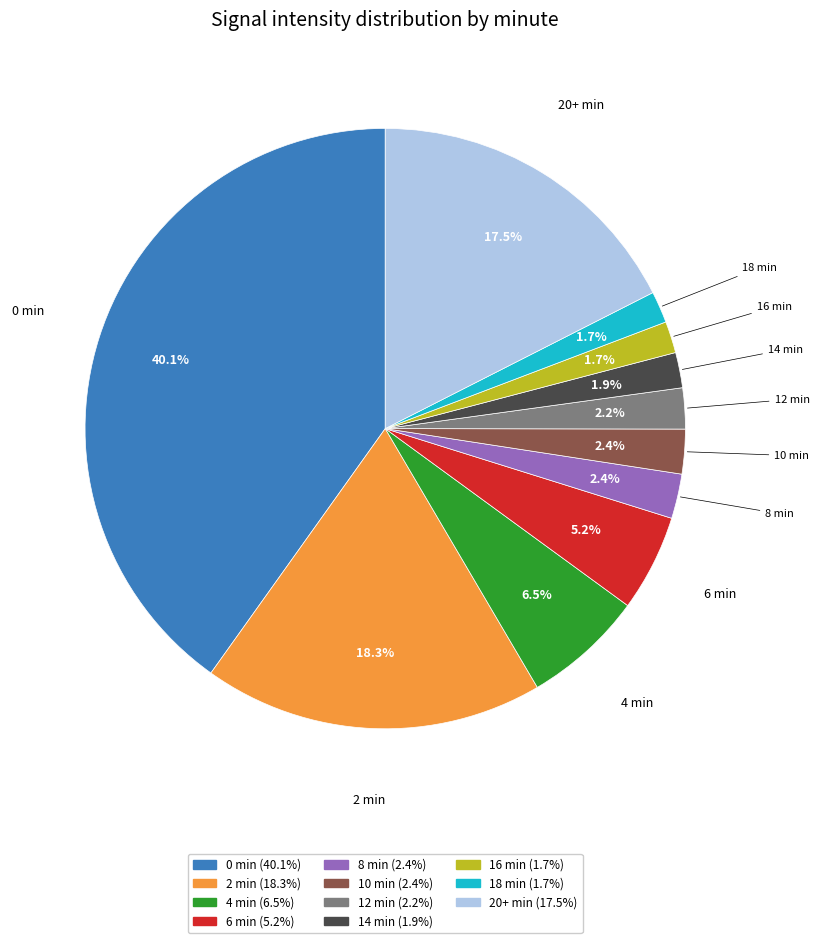

Is there a majority slice in this chart?

No